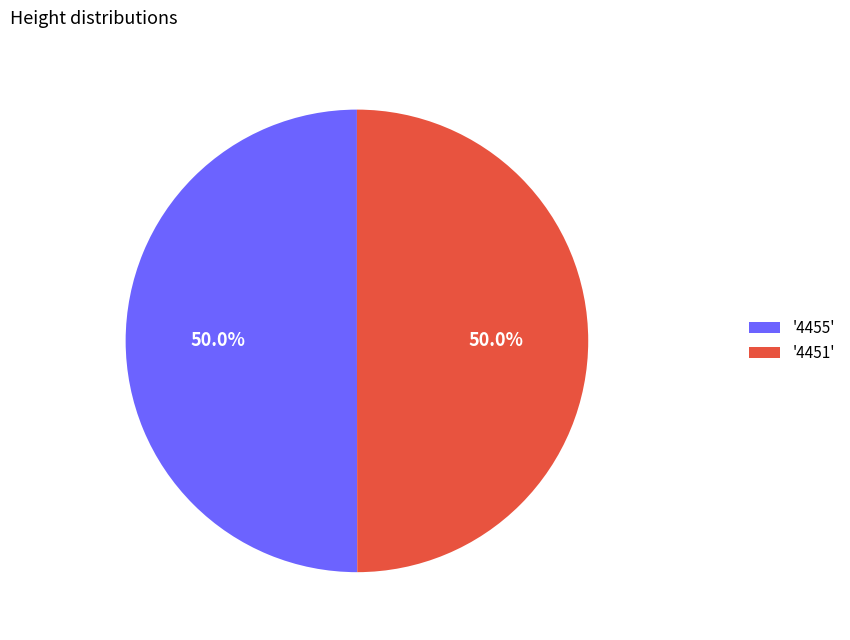

Approximately how many times larger is the value at '4455' compared to '4451'?

1.0